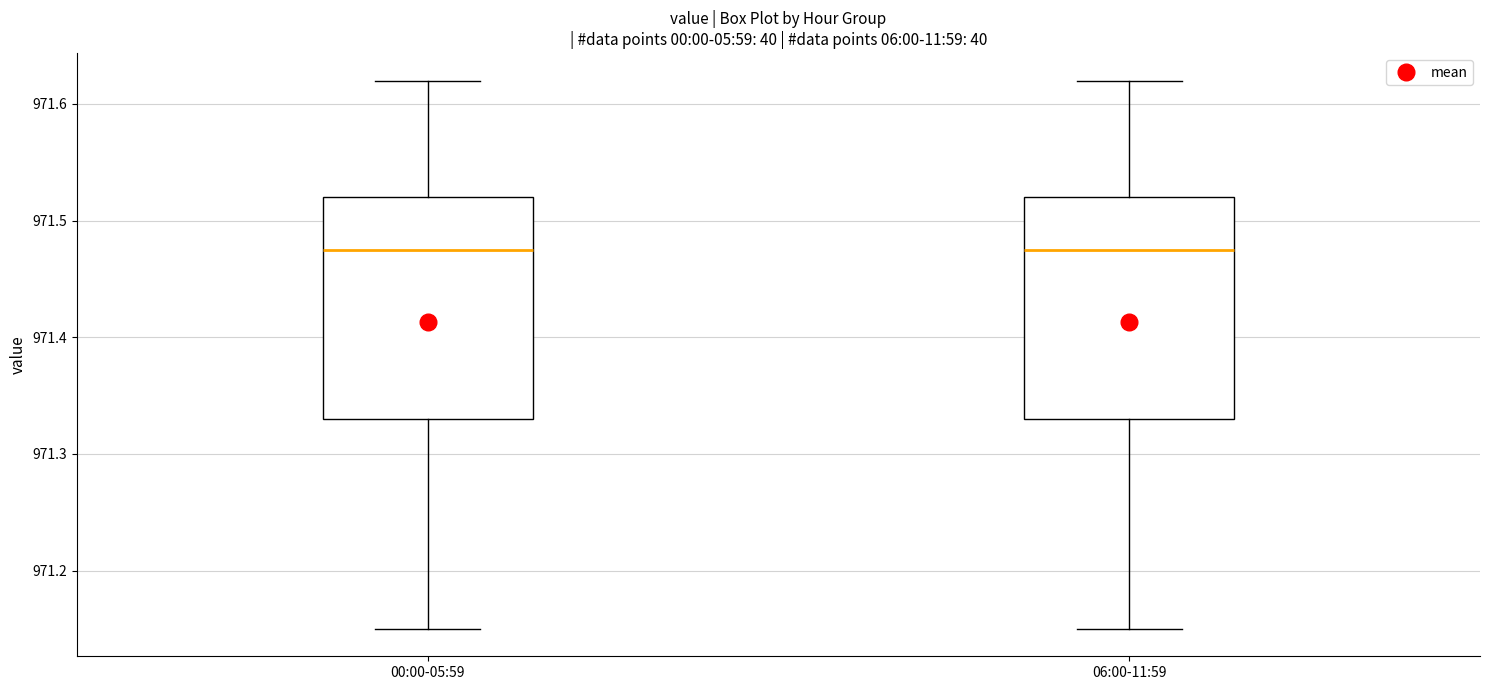

Reading left to right, transcribe this box plot: for each box, give where its median line is, the range the box spans, and where its two whiskers end, as read against the y-axis. The values are not printed on the chart, so give them approximately, as read against the axis.

00:00-05:59: median 971.48, box 971.33 to 971.52, whiskers 971.15 to 971.62
06:00-11:59: median 971.48, box 971.33 to 971.52, whiskers 971.15 to 971.62